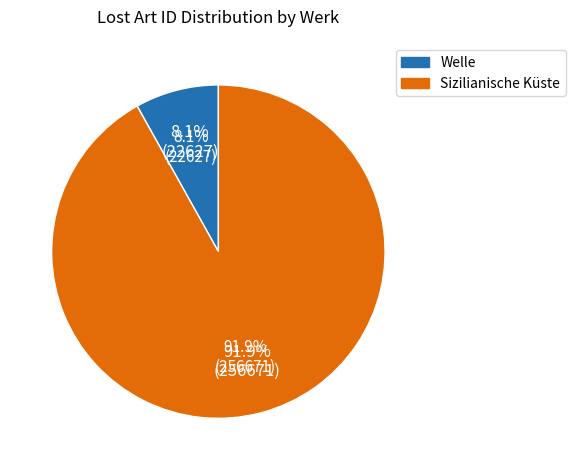

Is it true that Welle is 16% of the pie?

False